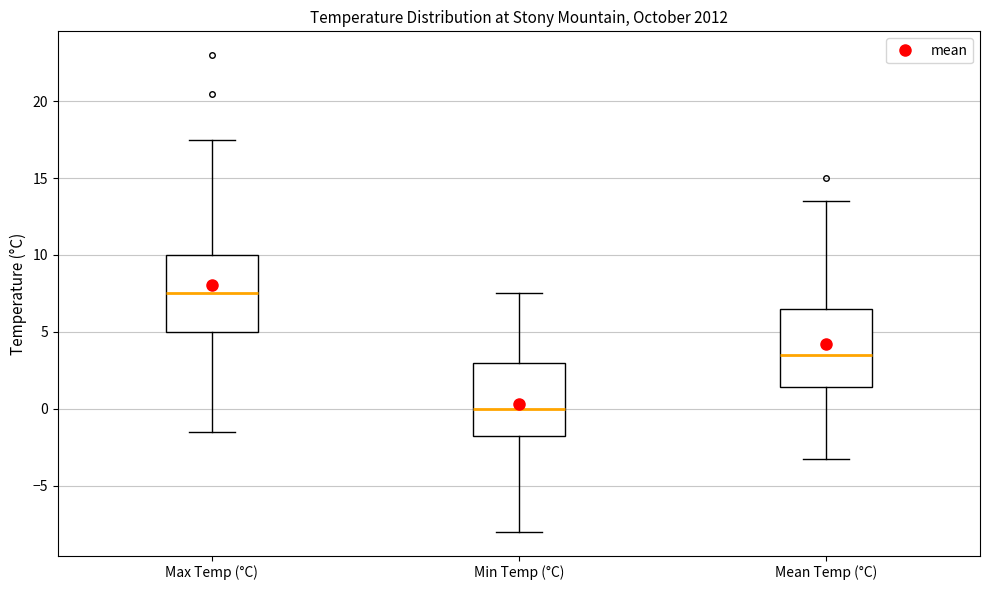

Which box's median line is the highest?

Max Temp (°C)